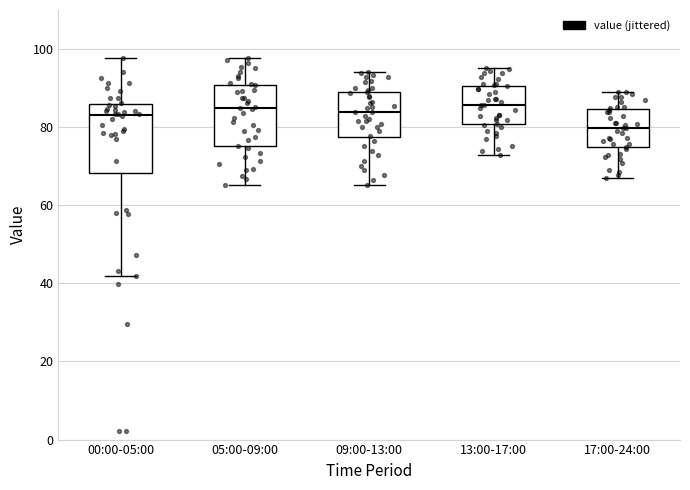

Reading left to right, read every box against the y-axis: the position of its median line, the range the box covers, and the ends of its whiskers. The values are not printed on the chart, so give them approximately, as read against the axis.

00:00-05:00: median 84, box 68 to 86, whiskers 42 to 98
05:00-09:00: median 84, box 76 to 90, whiskers 66 to 98
09:00-13:00: median 84, box 78 to 90, whiskers 66 to 94
13:00-17:00: median 86, box 80 to 90, whiskers 72 to 96
17:00-24:00: median 80, box 74 to 84, whiskers 66 to 90